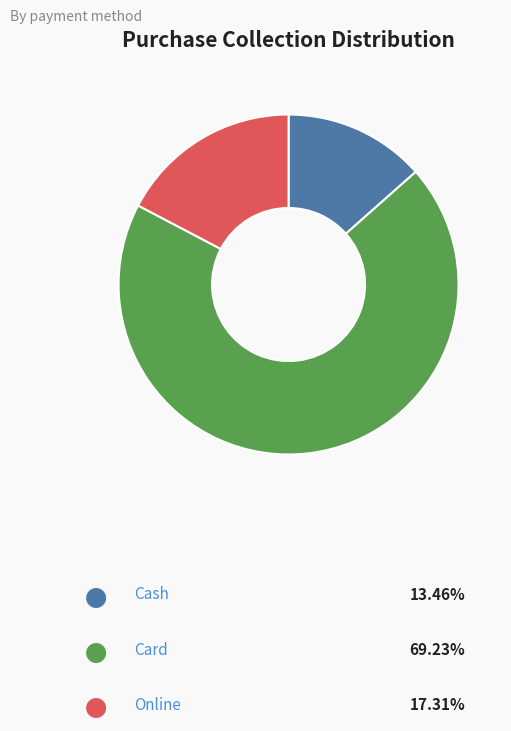

Is there a majority slice in this chart?

Yes